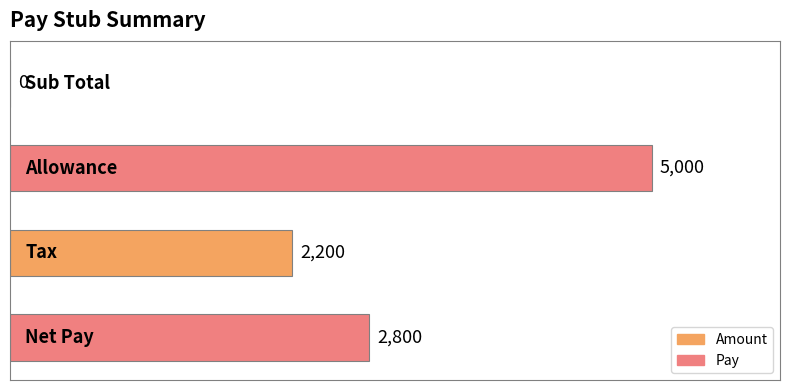

What is the sum of all values?

10000